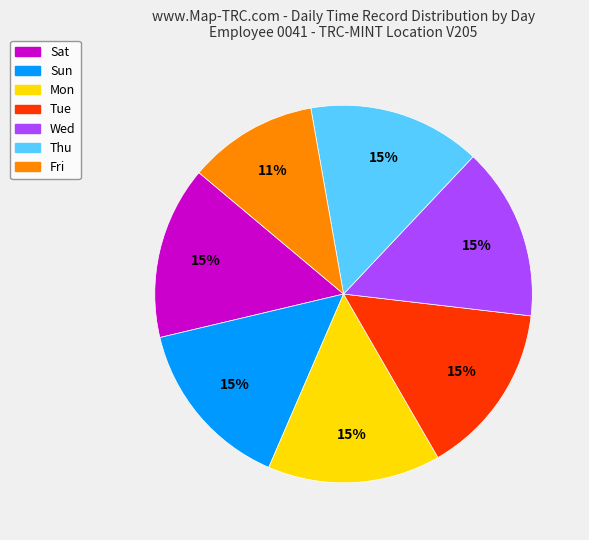

What percentage is the Fri slice, to the nearest percent?

11%